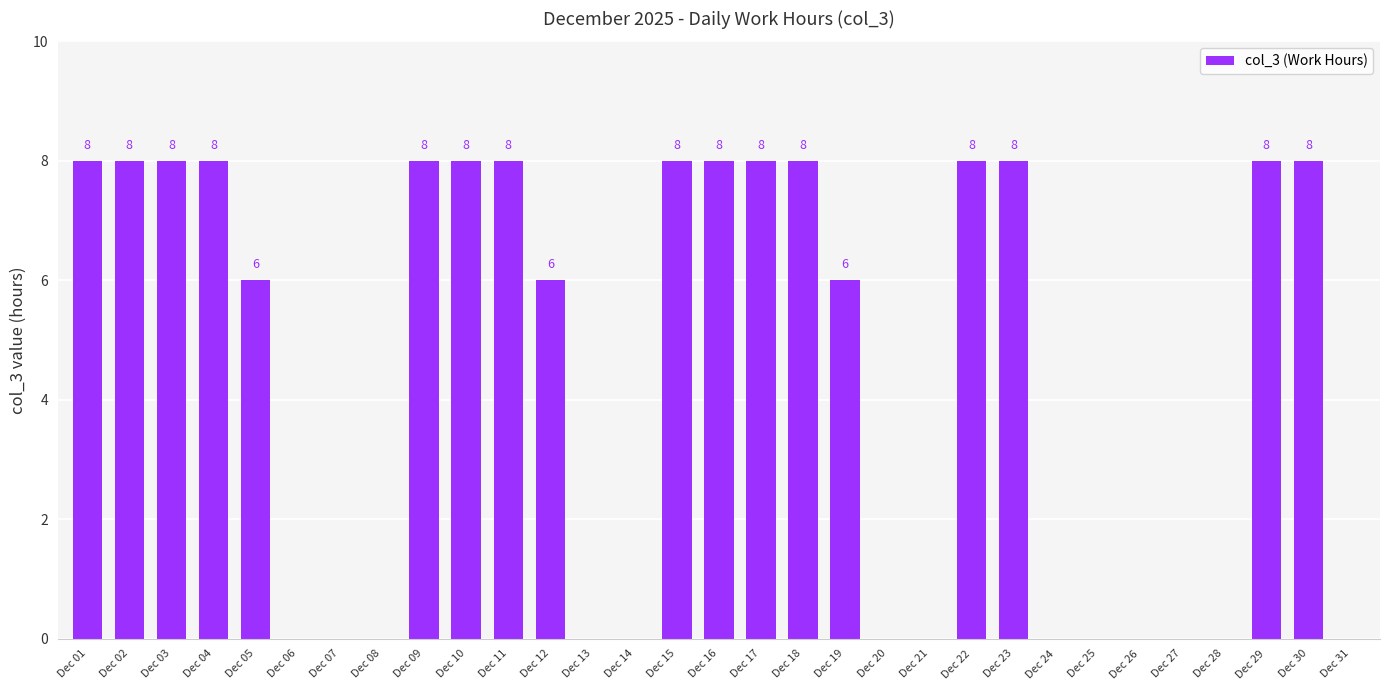

Which has a higher value, Dec 24 or Dec 10?

Dec 10